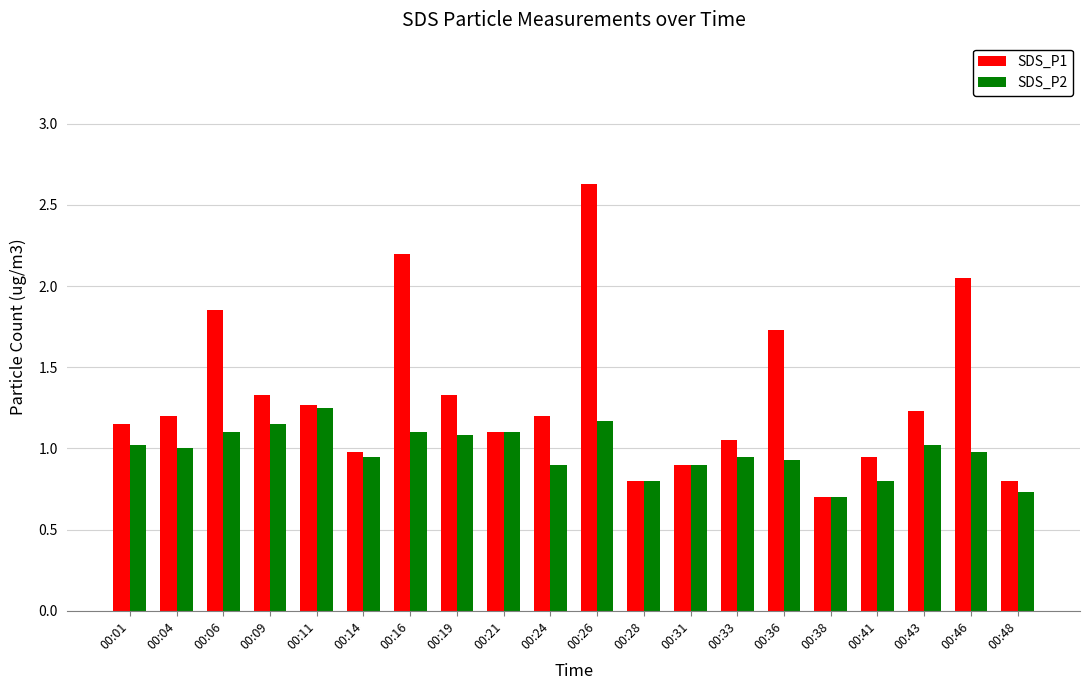

At which label does SDS_P1 first exceed 1?

00:01